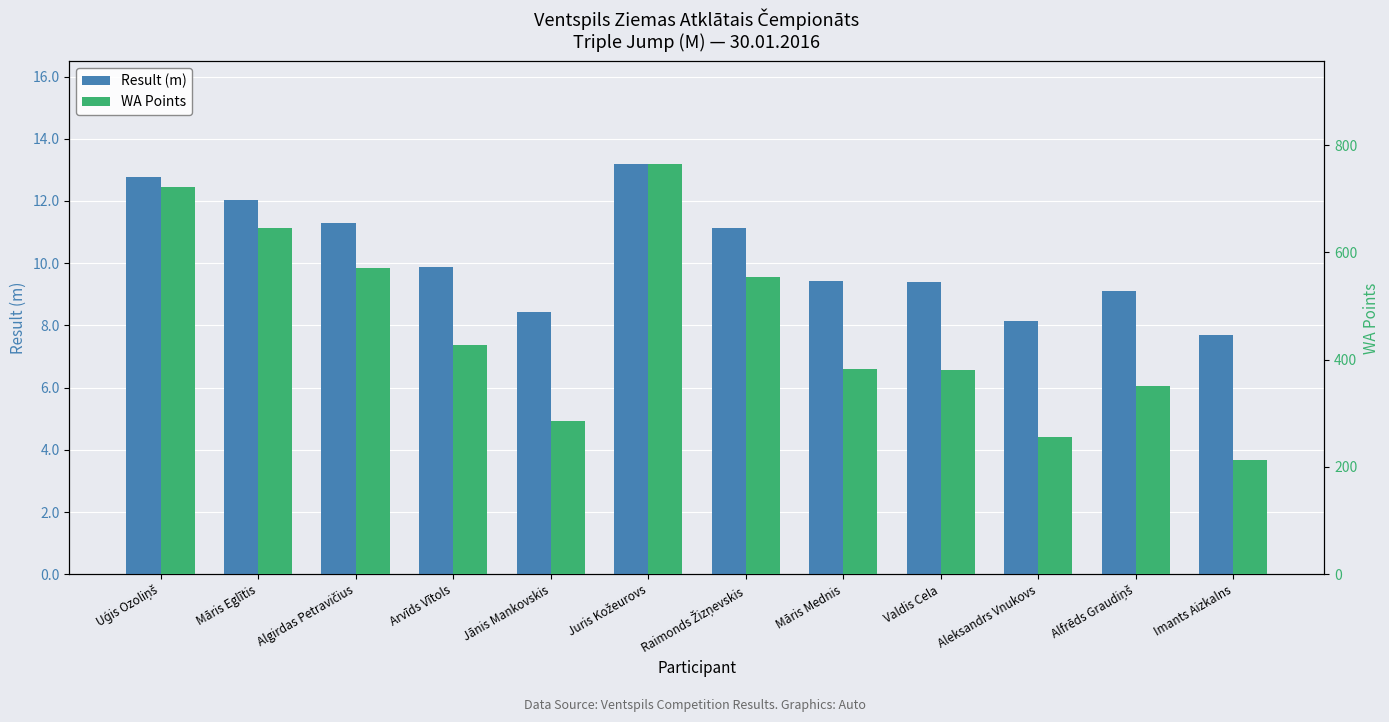

How many distinct data groups are displayed?

2